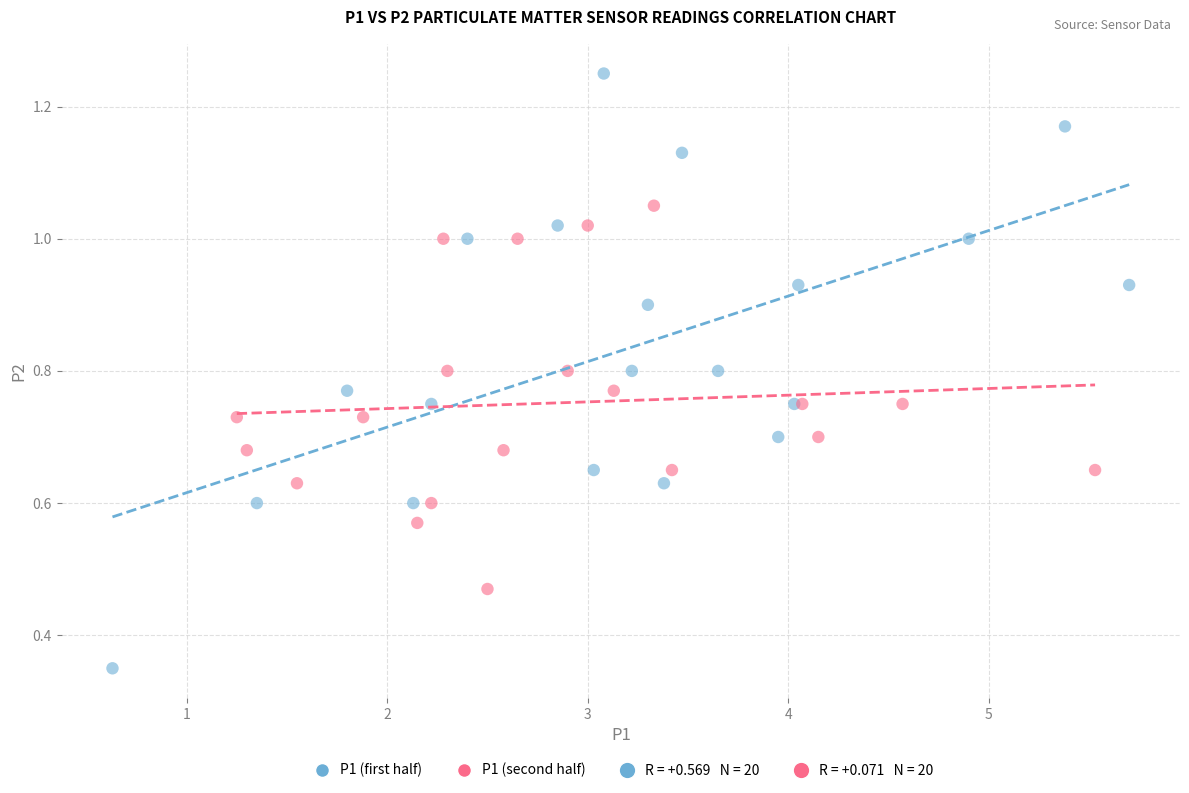

Which series reaches the minimum Y coordinate?

P1 (first half)